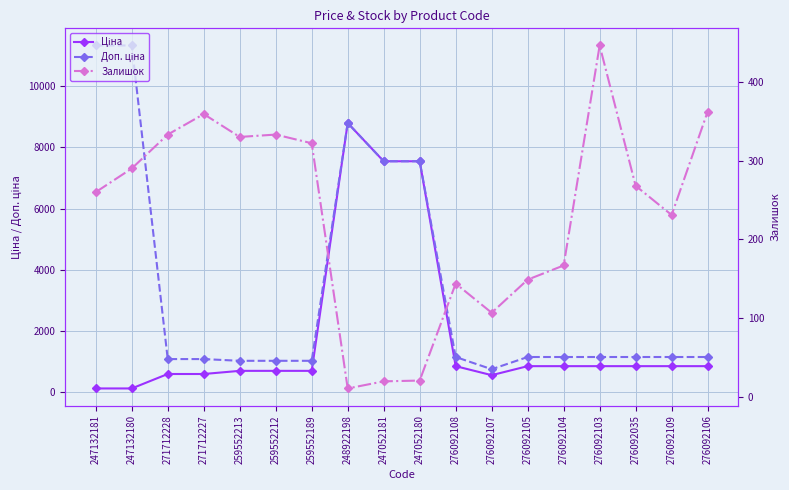

True or false: Доп. ціна and Залишок cross at least once.

False